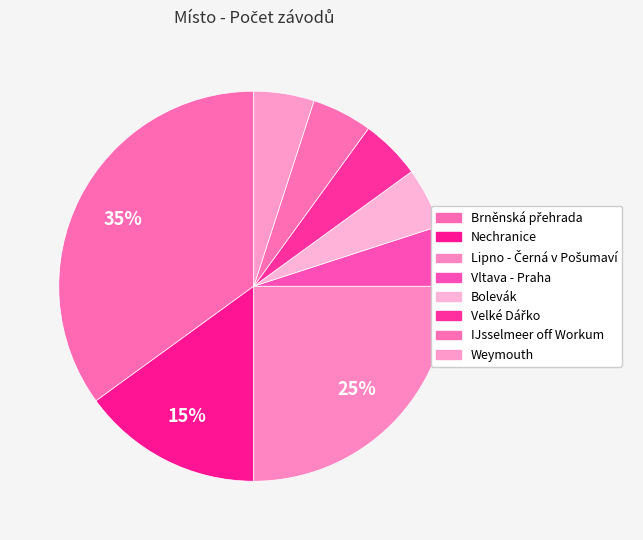

Approximately how many times larger is the value at Weymouth compared to Velké Dářko?

1.0